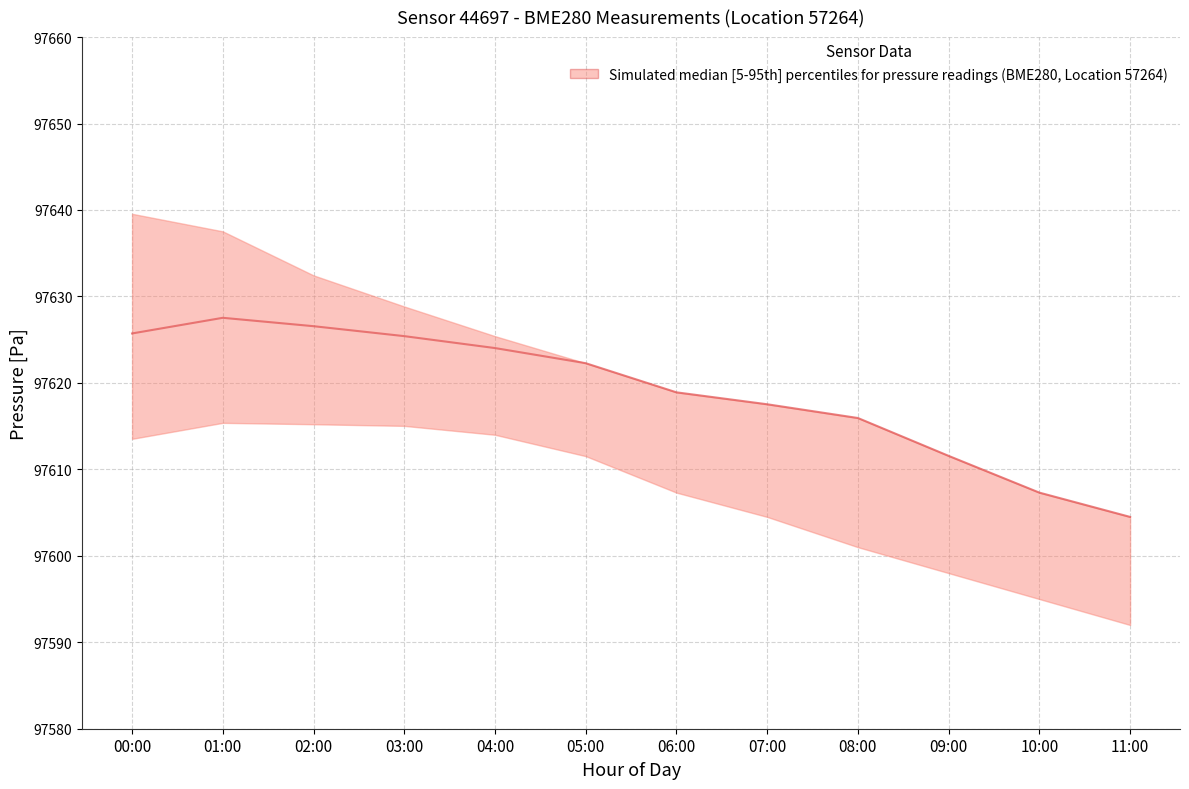

True or false: the data has more than 1 interior local peaks.

False